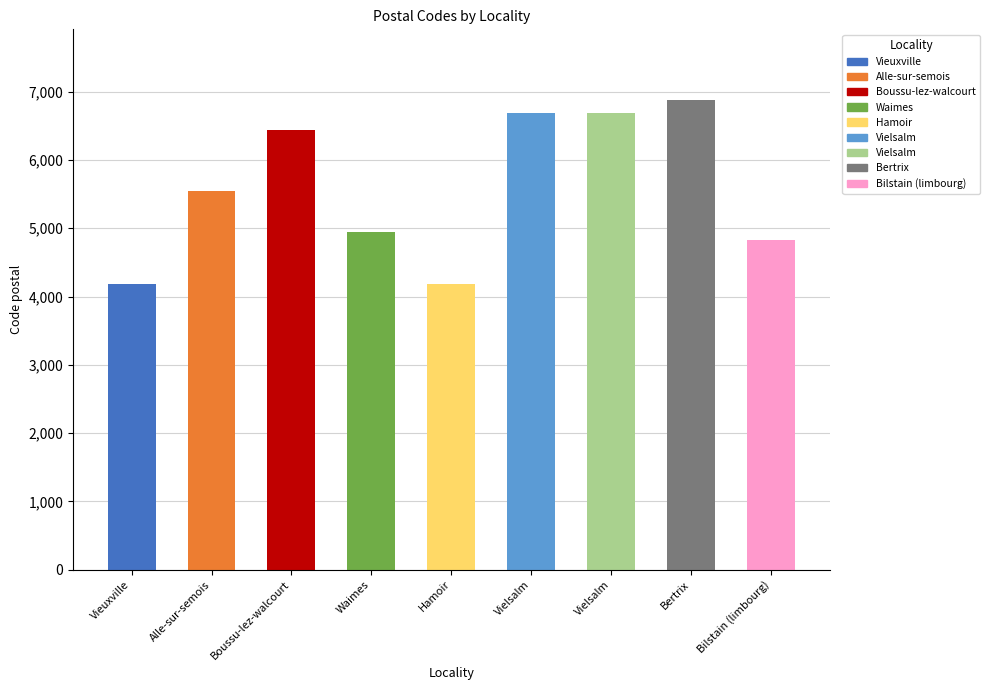

At which category does the chart reach its minimum across all series?

Hamoir